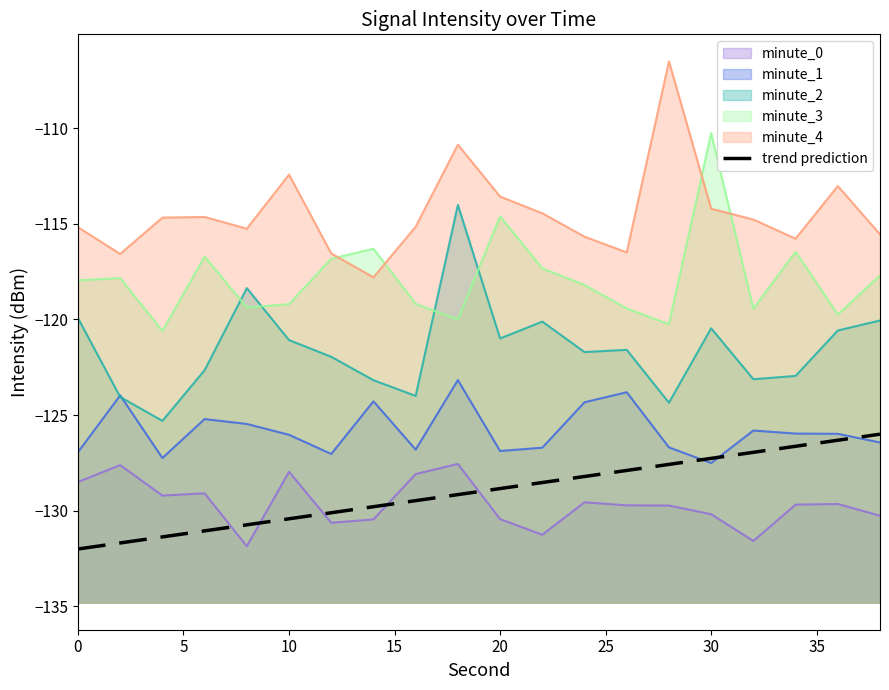

How many lines are shown in the chart?

1